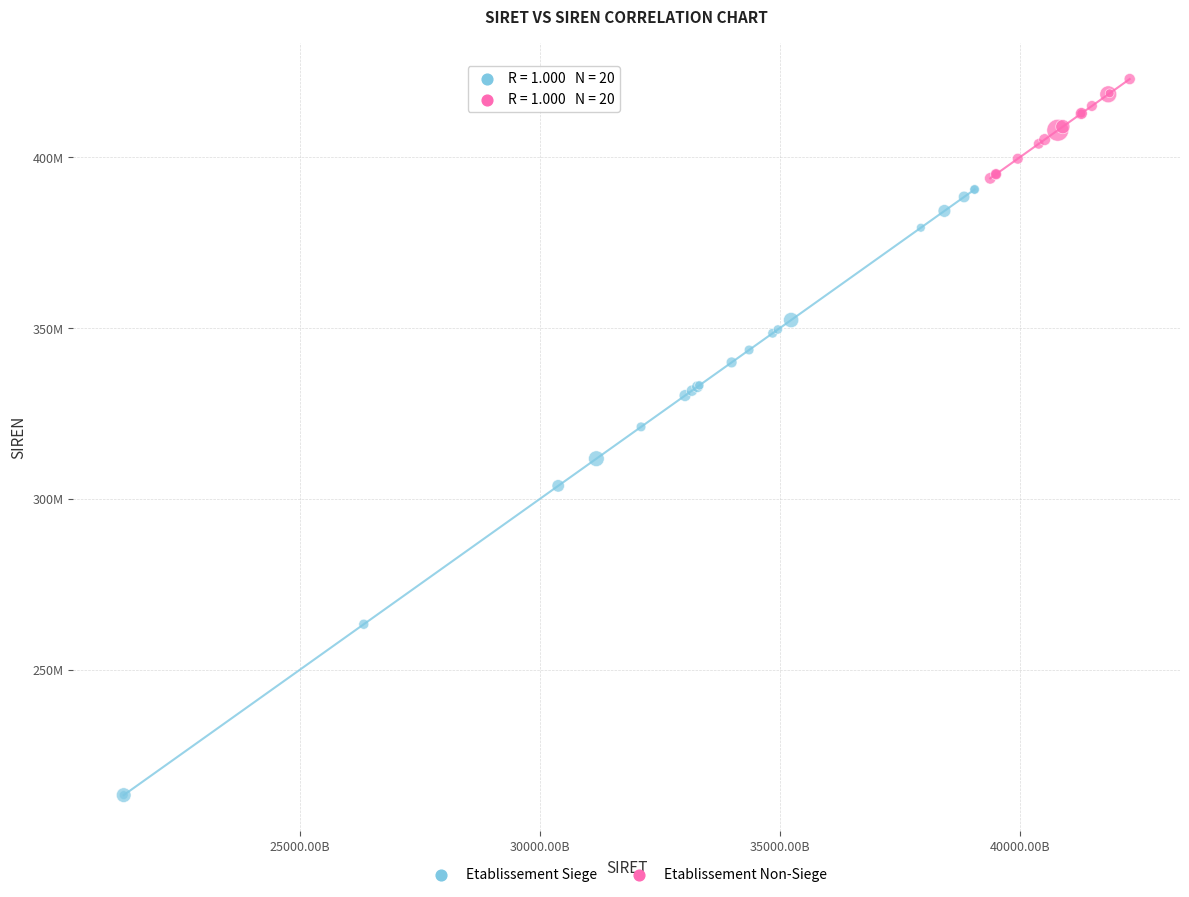

What are all the series names shown in the legend?

Etablissement Siege, Etablissement Non-Siege